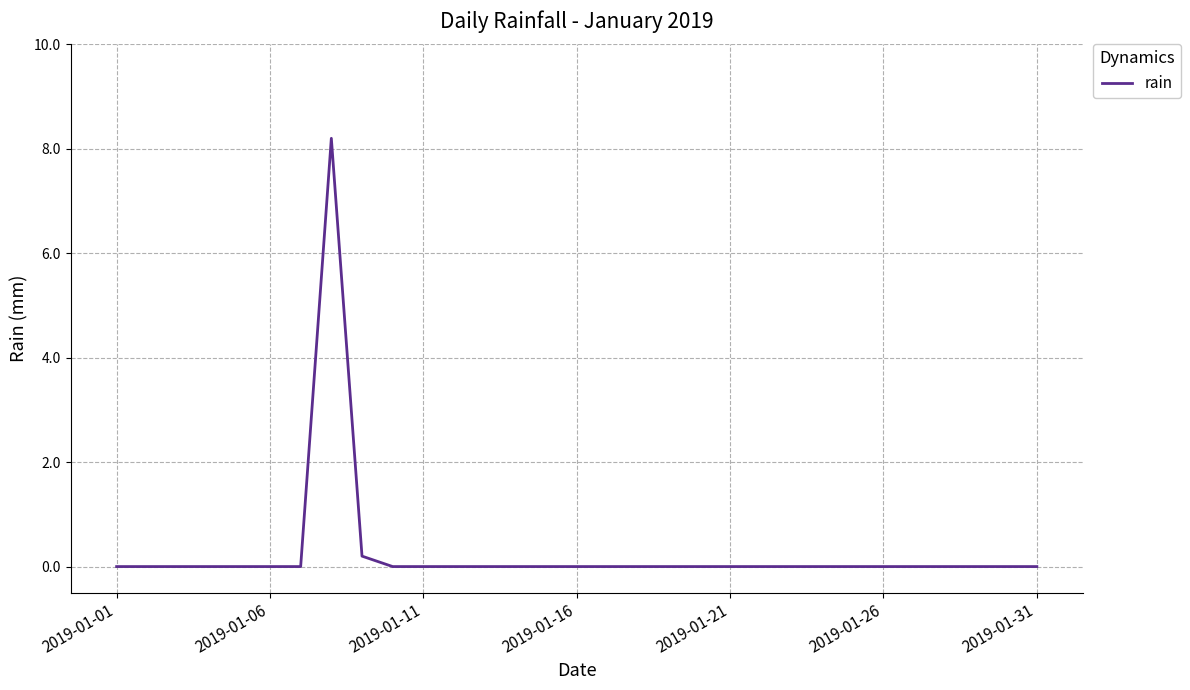

What is the greatest value displayed?

8.2